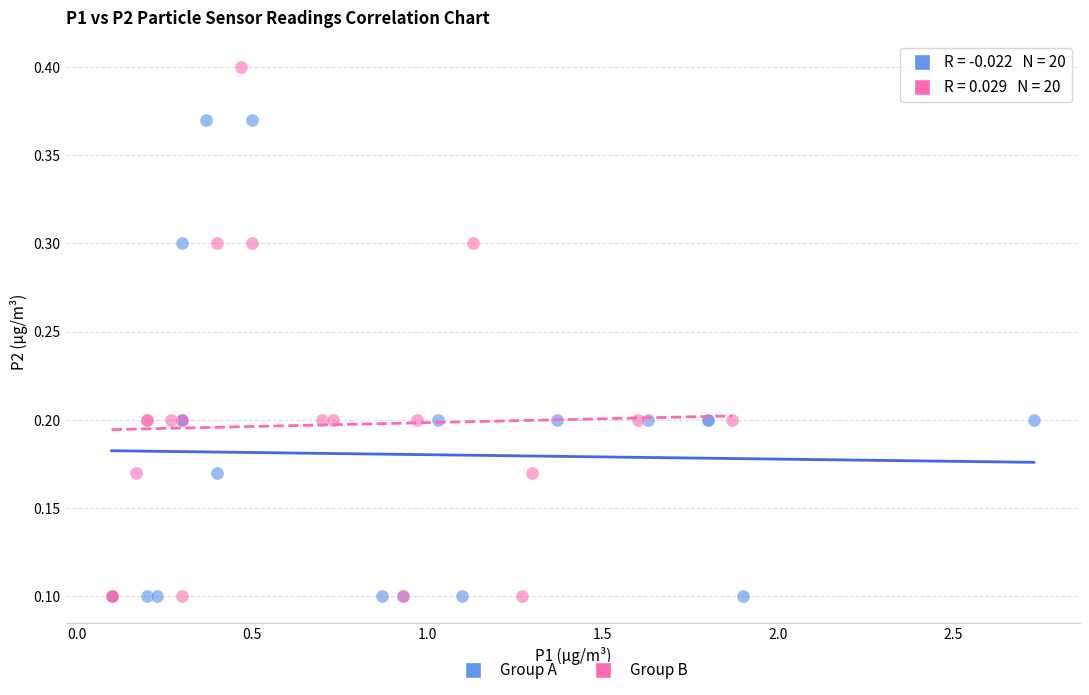

Which series contains the highest Y value?

Group B